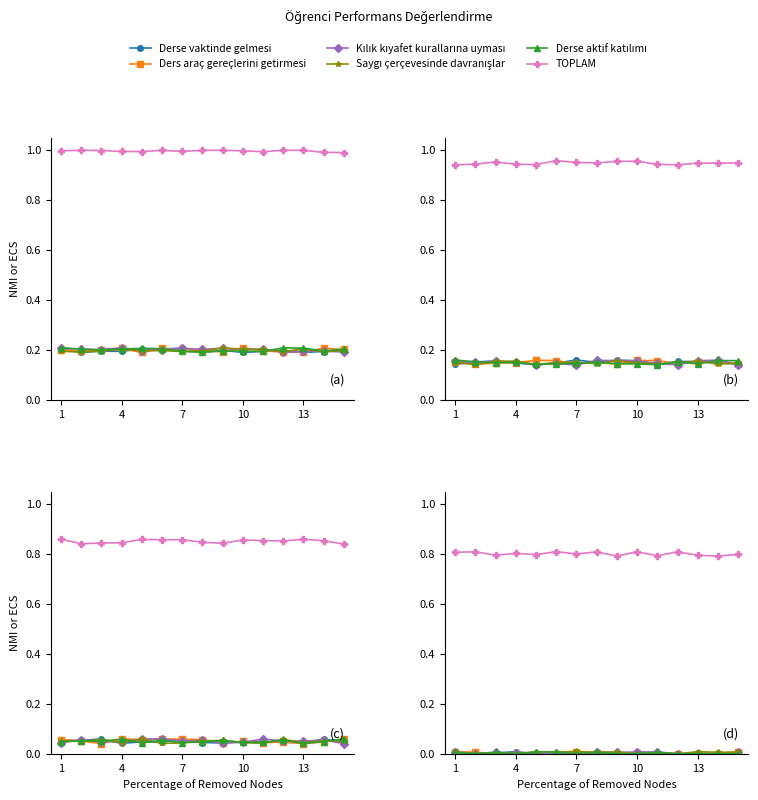

How many lines are shown in the chart?

6